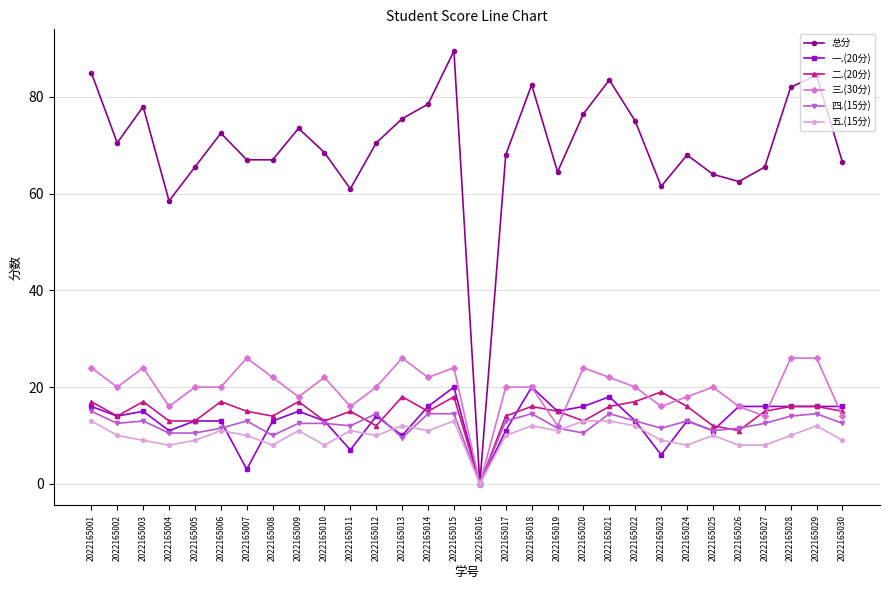

What is the difference between the second highest and second lowest values in the 一.(20分) series?

17.0